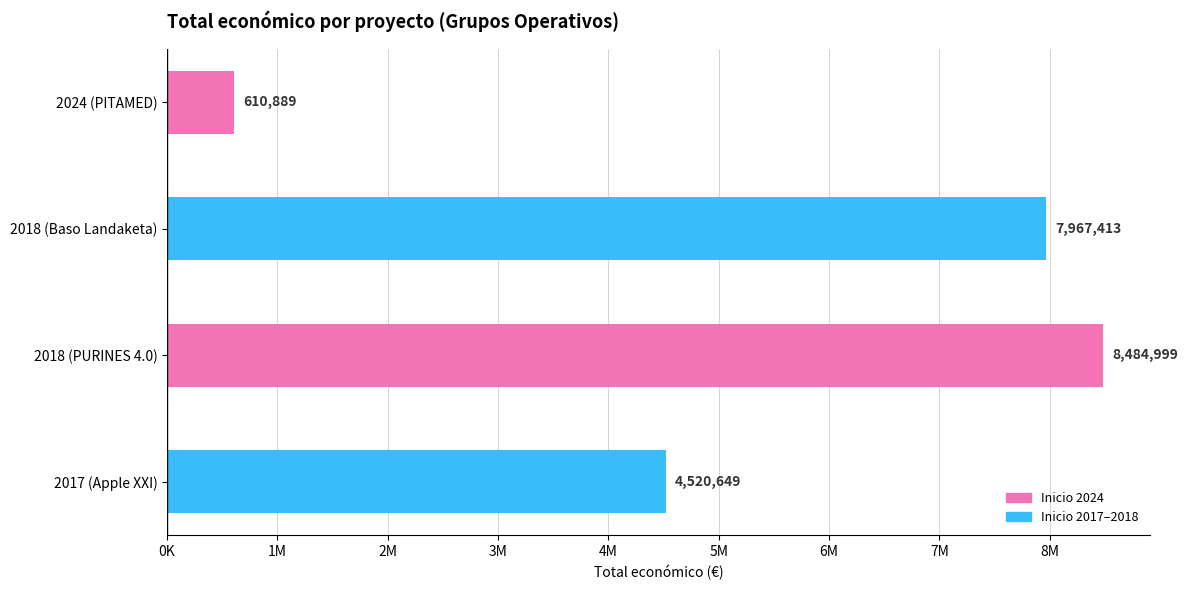

What is the average value?

5395988